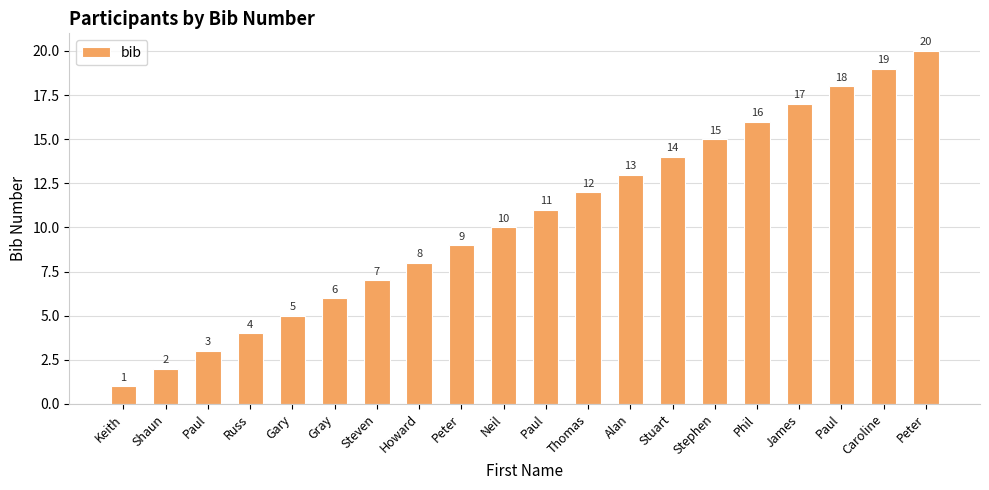

What is the difference between the second highest and minimum values?

18